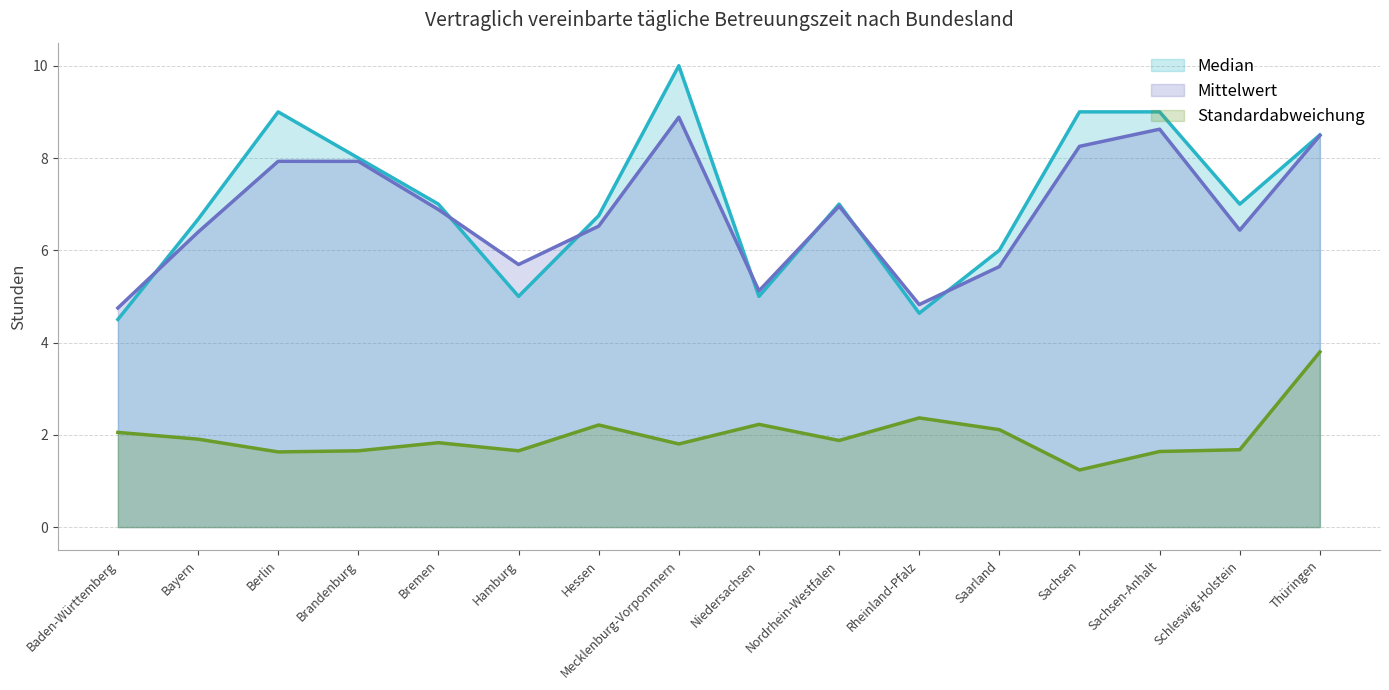

Which has a higher value, Thüringen or Schleswig-Holstein?

Thüringen